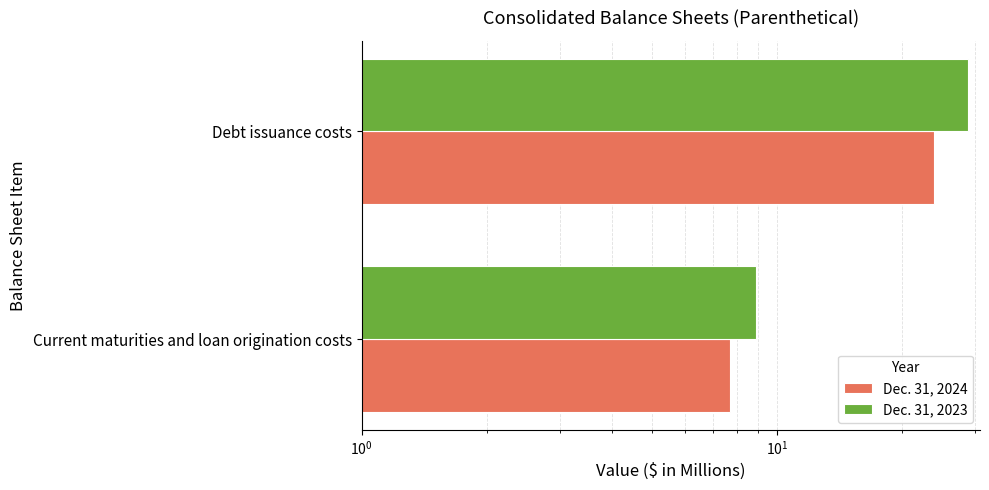

How many bars are there in total?

4